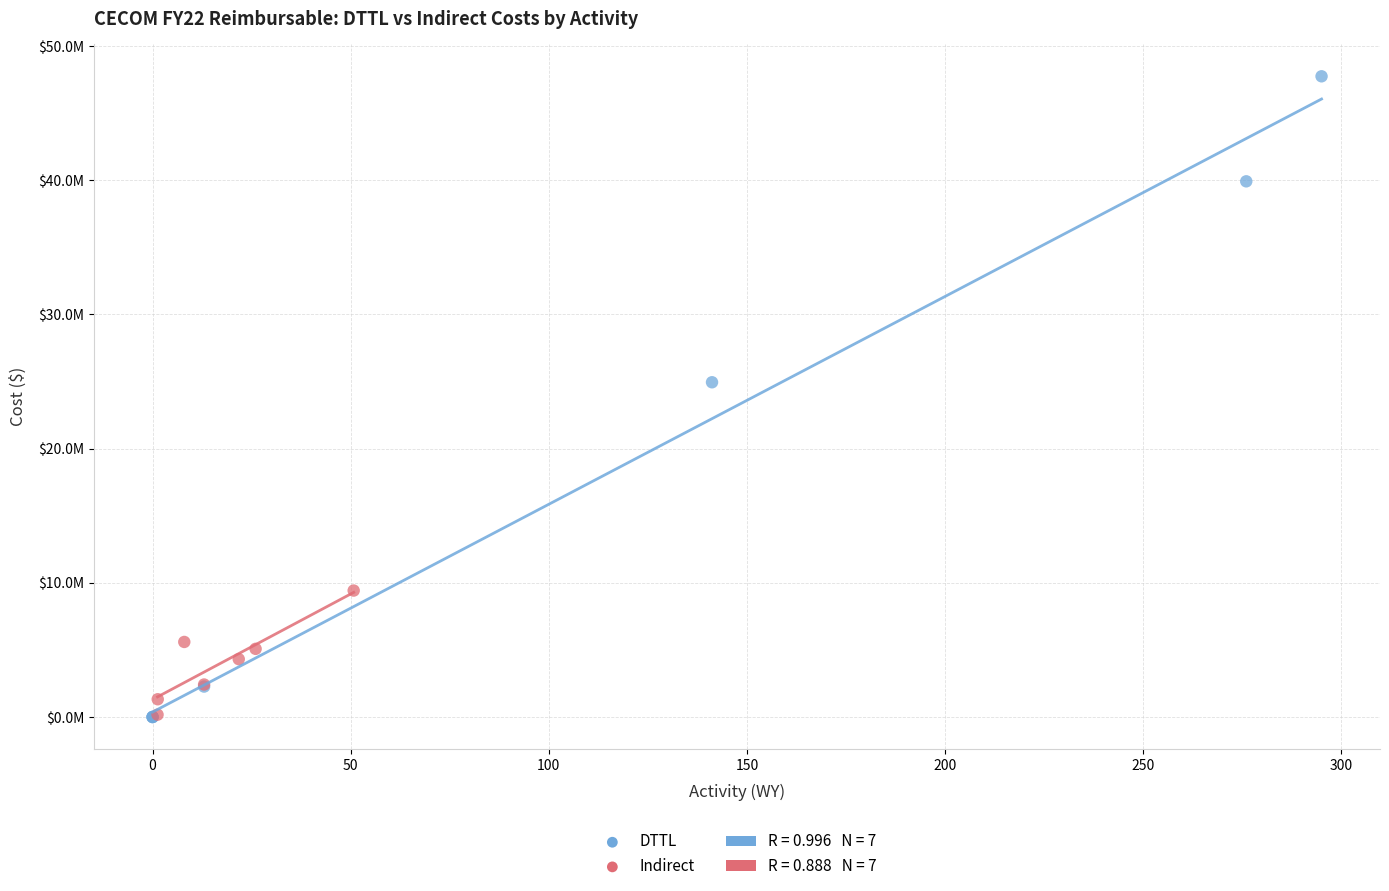

Which series has the largest Y range (max minus min)?

DTTL